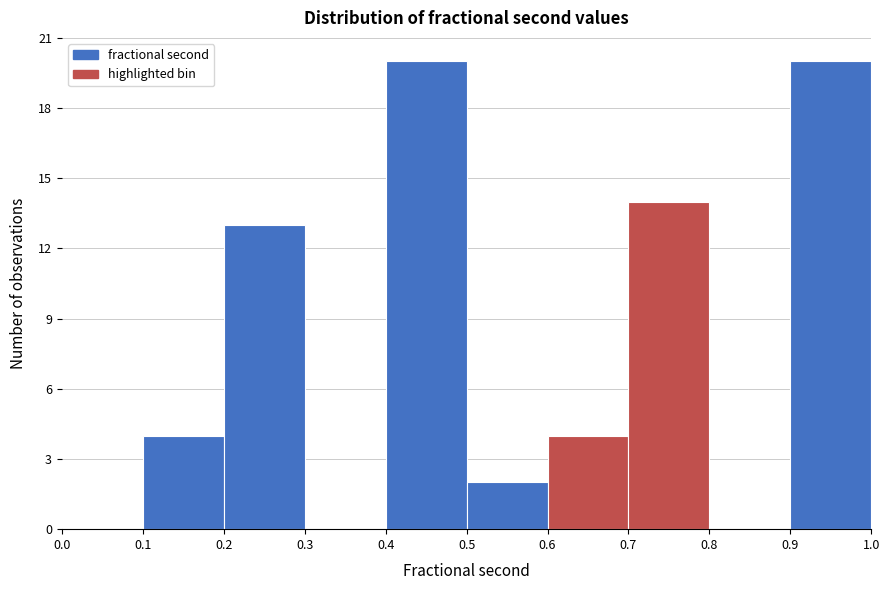

Reading left to right, list every bar in this chart as the range it spans on the x-axis followed by its height. The values are not printed on the chart, so give them approximately, as read against the axis.

0.0 to 0.1: 0
0.1 to 0.2: 4
0.2 to 0.3: 13
0.3 to 0.4: 0
0.4 to 0.5: 20
0.5 to 0.6: 2
0.6 to 0.7: 4
0.7 to 0.8: 14
0.8 to 0.9: 0
0.9 to 1.0: 20